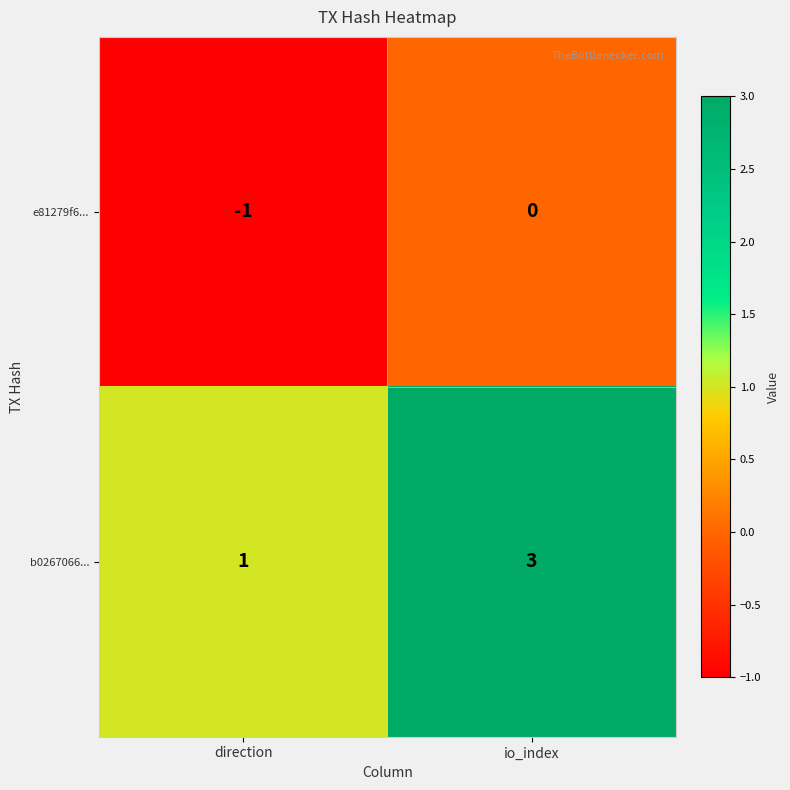

The e81279f6... series shows 0 at io_index. True or false?

True